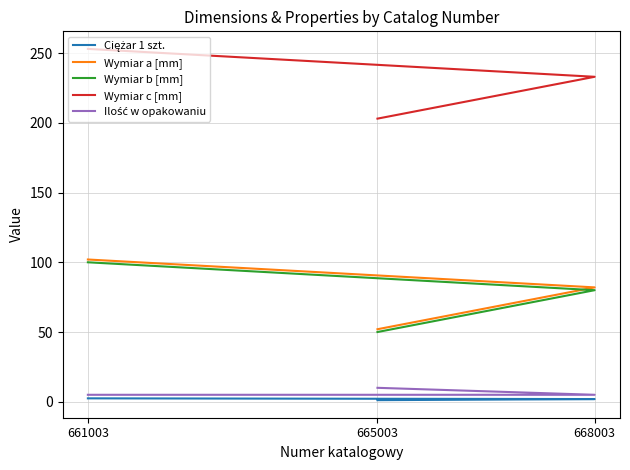

What are all the series names shown in the legend?

Ciężar 1 szt., Wymiar a [mm], Wymiar b [mm], Wymiar c [mm], Ilość w opakowaniu